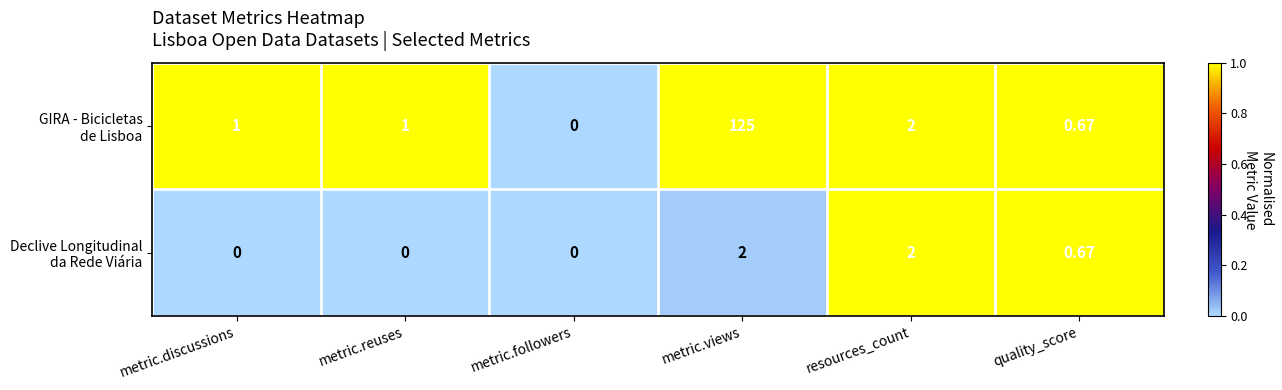

How many categories are shown in the chart?

6